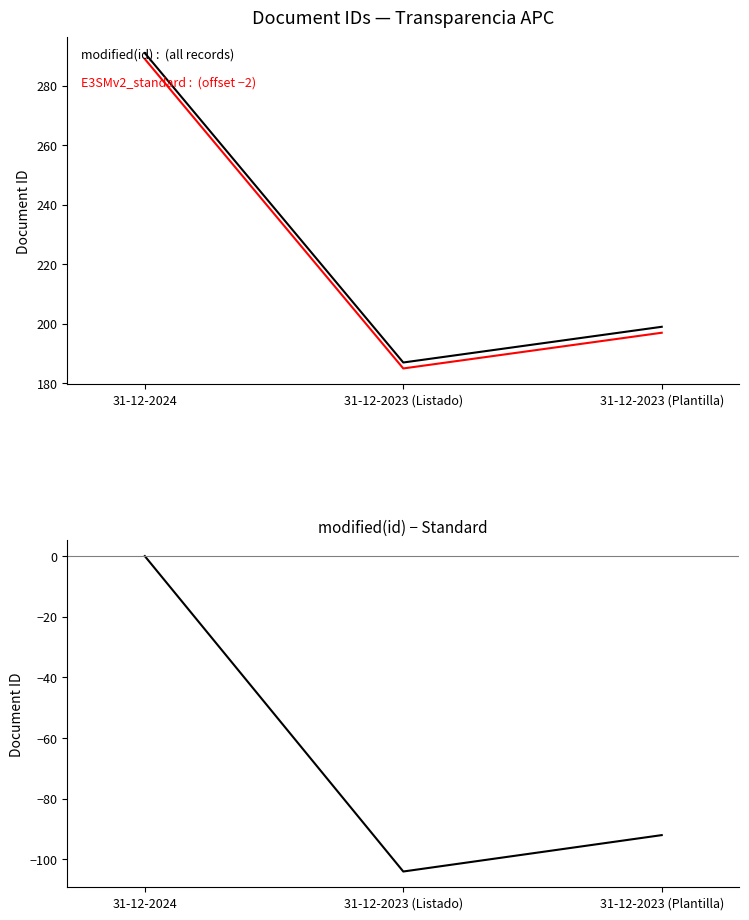

The modified(id)-Standard series shows -152 at 31-12-2023 (Plantilla). True or false?

False